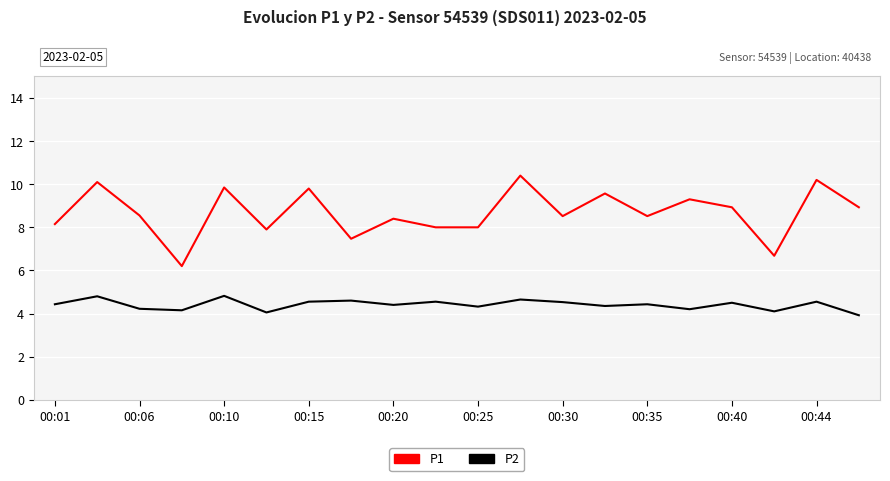

Which series has the largest range (max minus min)?

P1